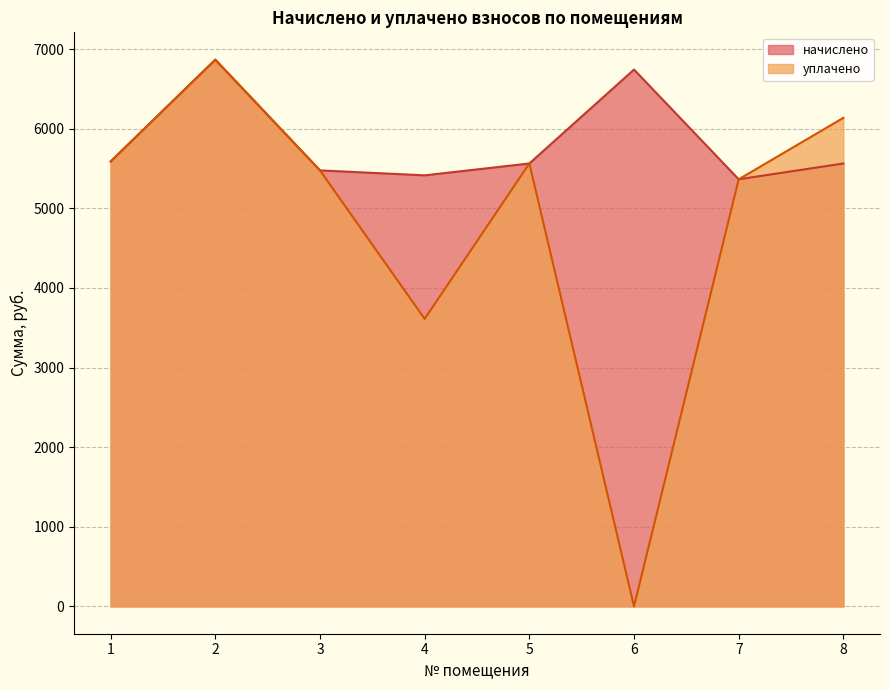

Is it true that начислено equals 5477.4 at 3?

True